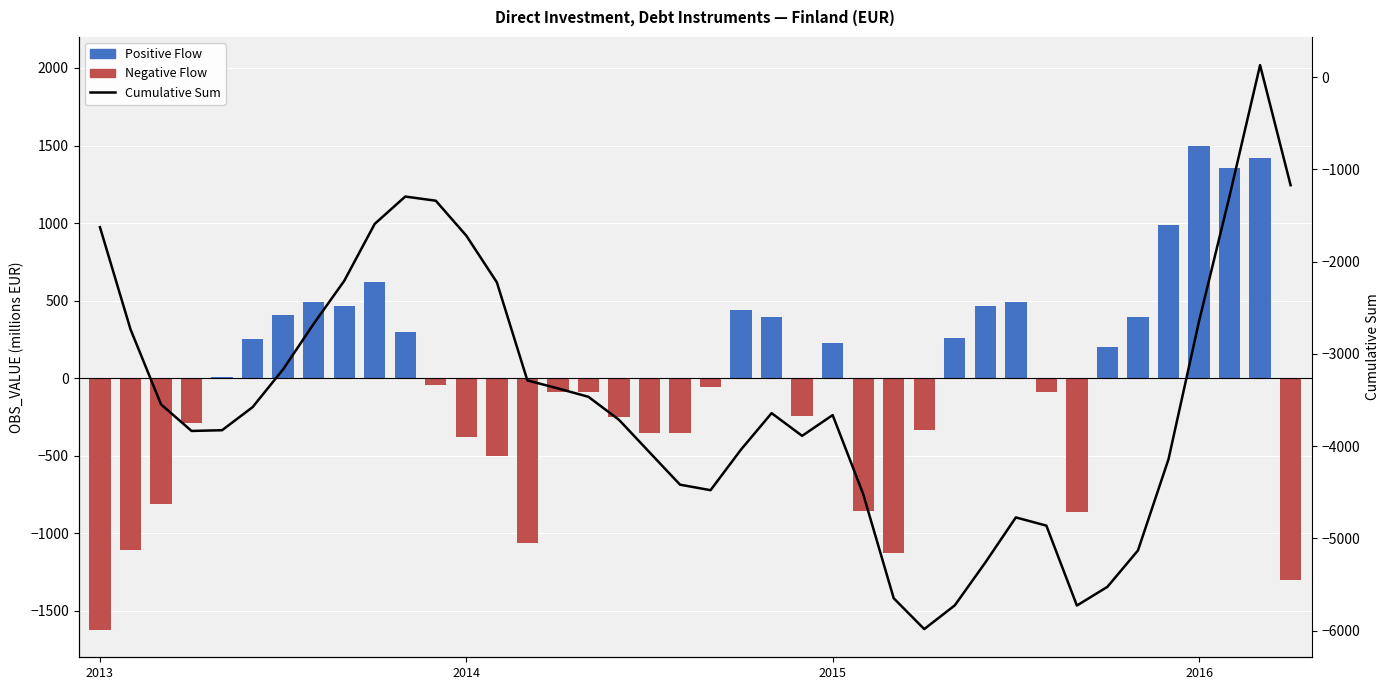

What is the maximum value for Cumulative Sum?

129